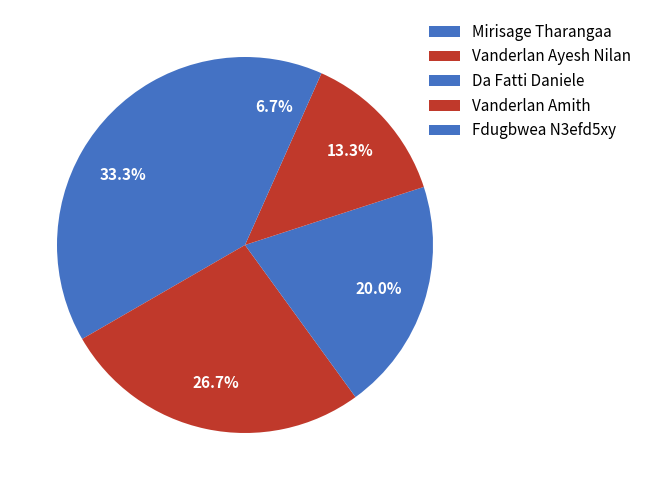

How many segments does this pie chart have?

5